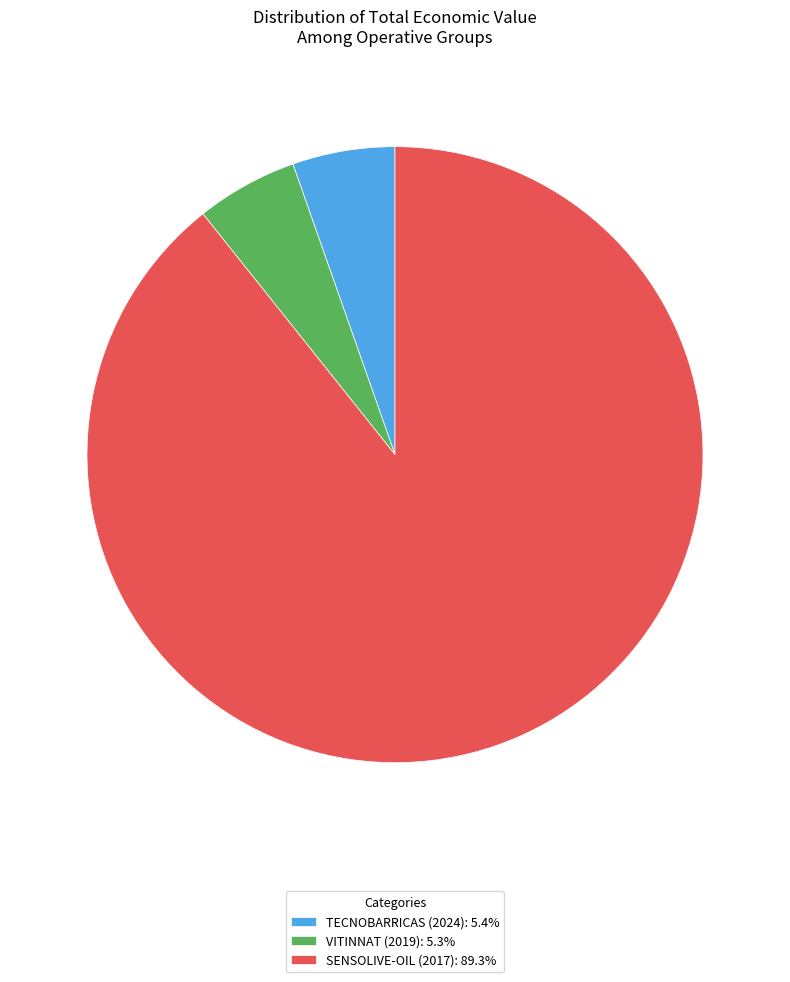

What is the largest slice in the pie chart?

SENSOLIVE-OIL (2017)